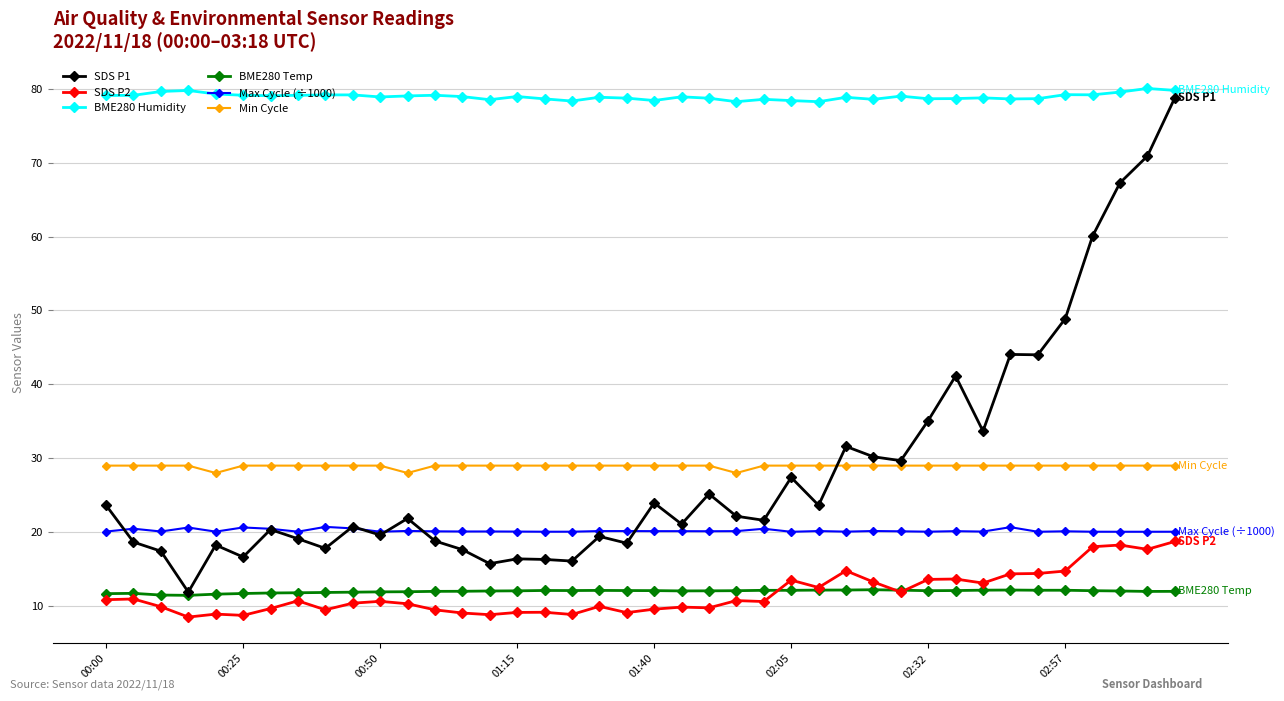

What is the minimum value shown in the chart?

8.5